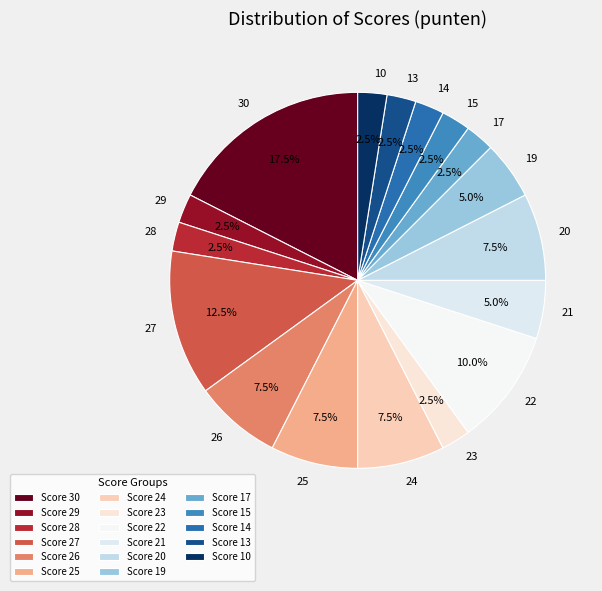

Is there any slice that represents more than half of the pie?

No